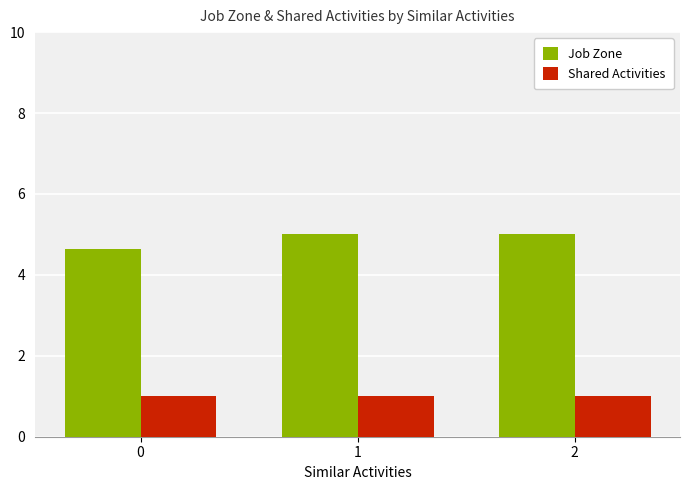

How many categories are shown in the chart?

3